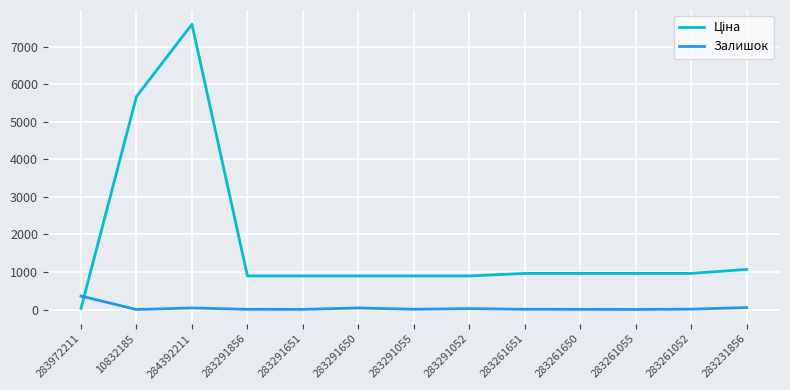

What is the smallest value displayed?

2.0